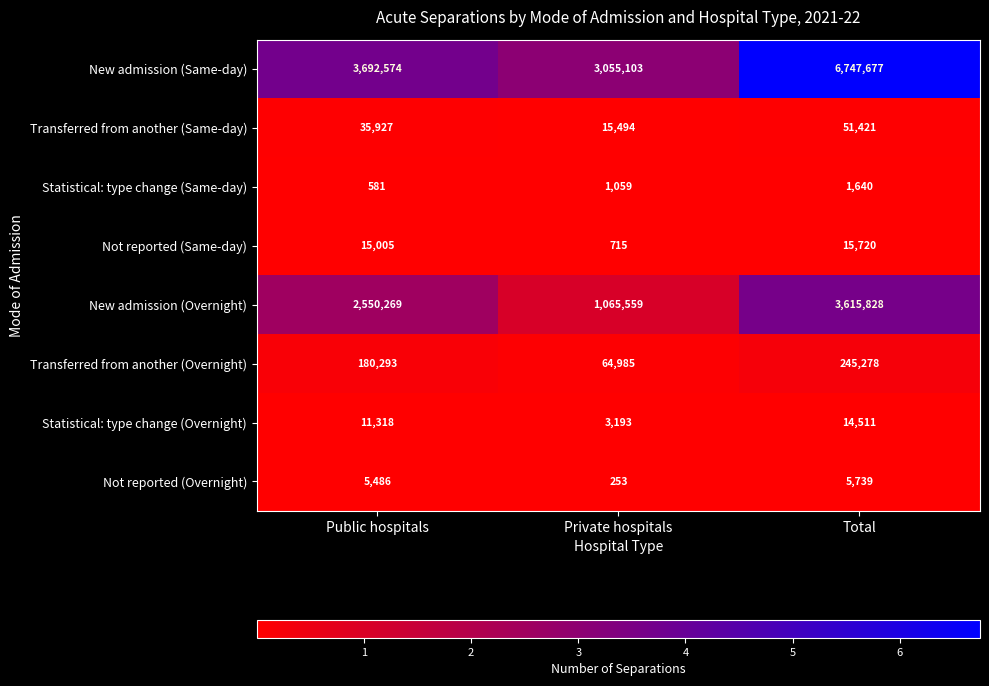

How many distinct data groups are displayed?

8